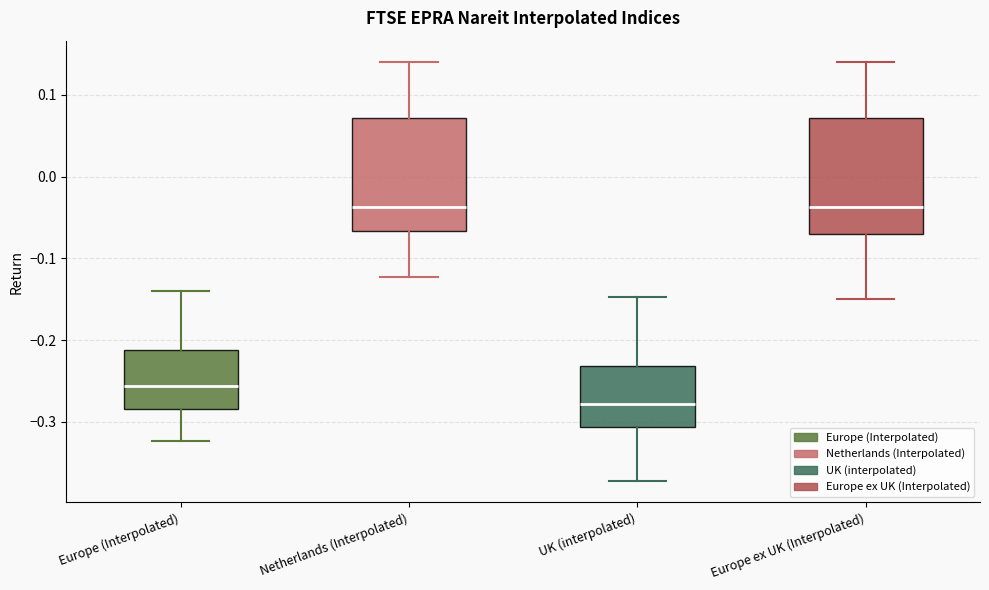

Reading left to right, transcribe this box plot: for each box, give where its median line is, the range the box spans, and where its two whiskers end, as read against the y-axis. The values are not printed on the chart, so give them approximately, as read against the axis.

Europe (Interpolated): median -0.26, box -0.28 to -0.21, whiskers -0.32 to -0.14
Netherlands (Interpolated): median -0.04, box -0.07 to 0.07, whiskers -0.12 to 0.14
UK (interpolated): median -0.28, box -0.31 to -0.23, whiskers -0.37 to -0.15
Europe ex UK (Interpolated): median -0.04, box -0.07 to 0.07, whiskers -0.15 to 0.14